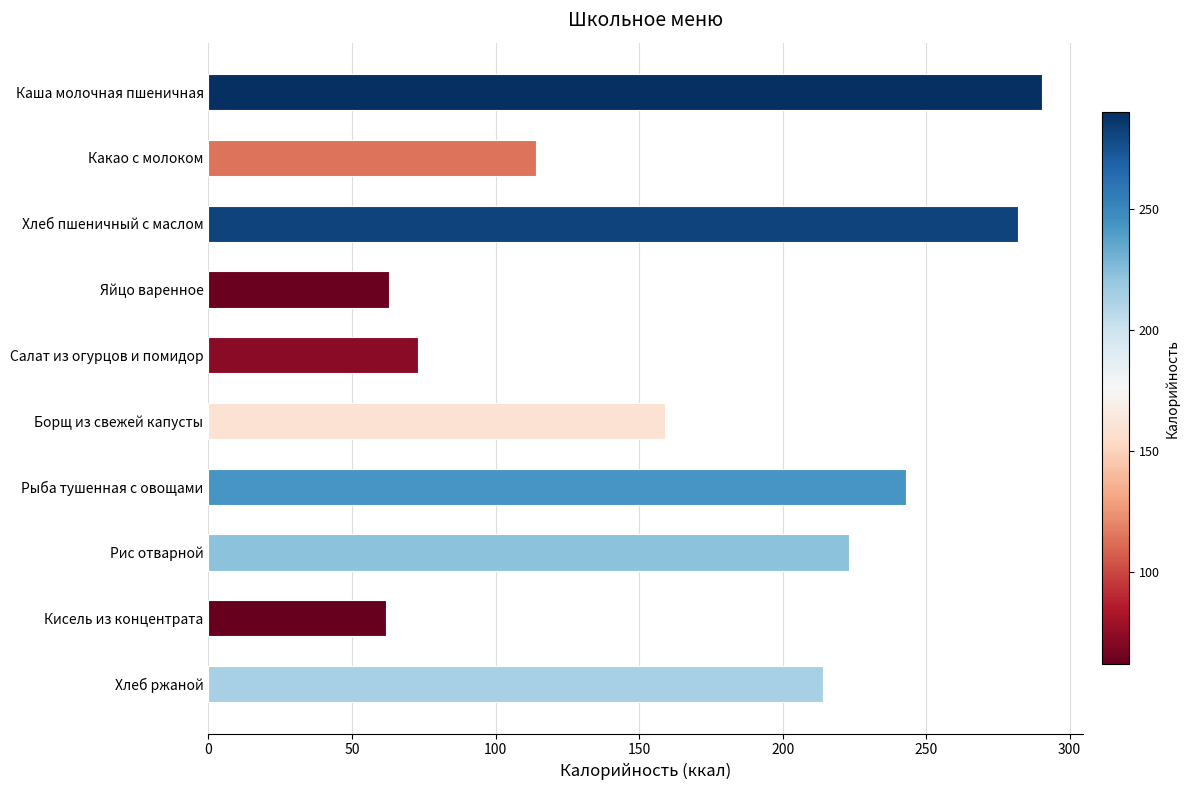

What is the value of the 1st bar from the top?

290.2